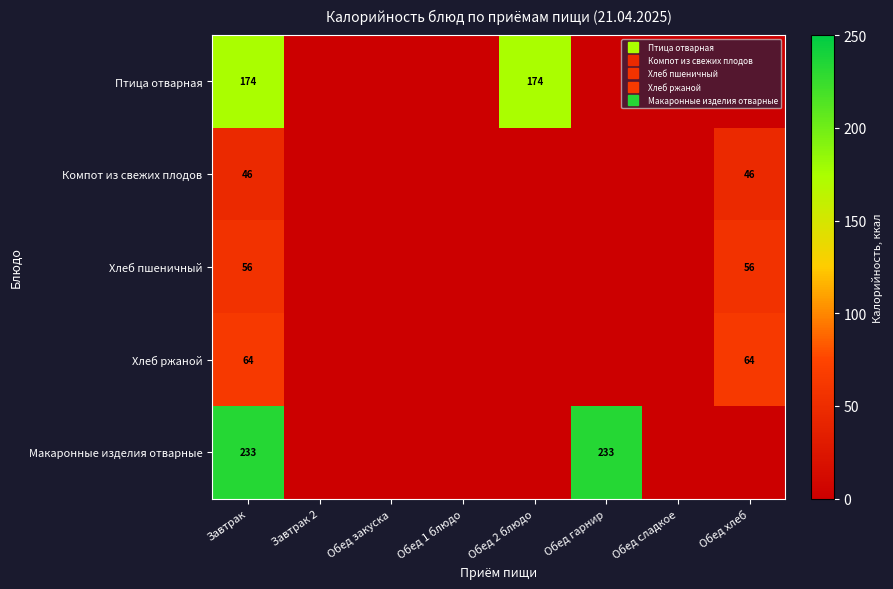

Count the number of data series in this chart.

5